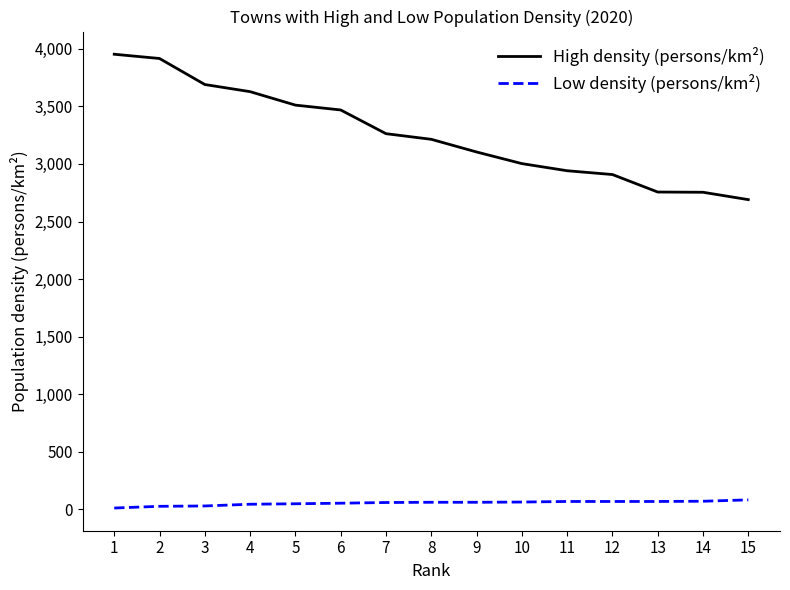

Which series has the widest spread of values?

High density (persons/km²)